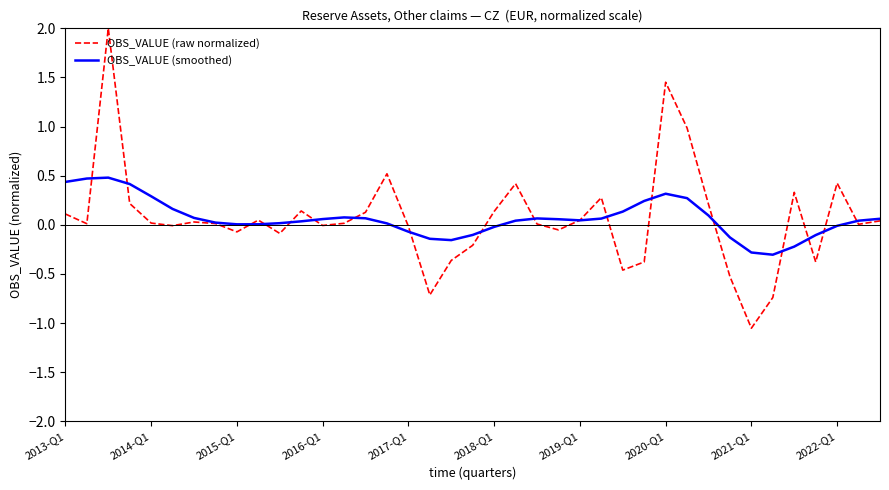

What is the maximum value shown in the chart?

2.0